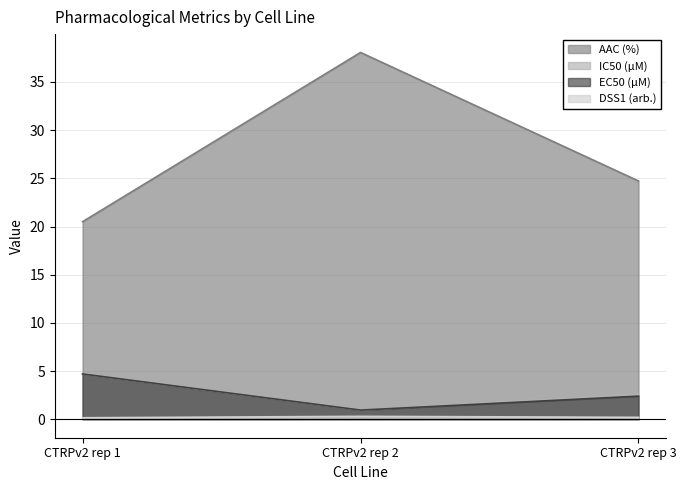

How many lines are shown in the chart?

4